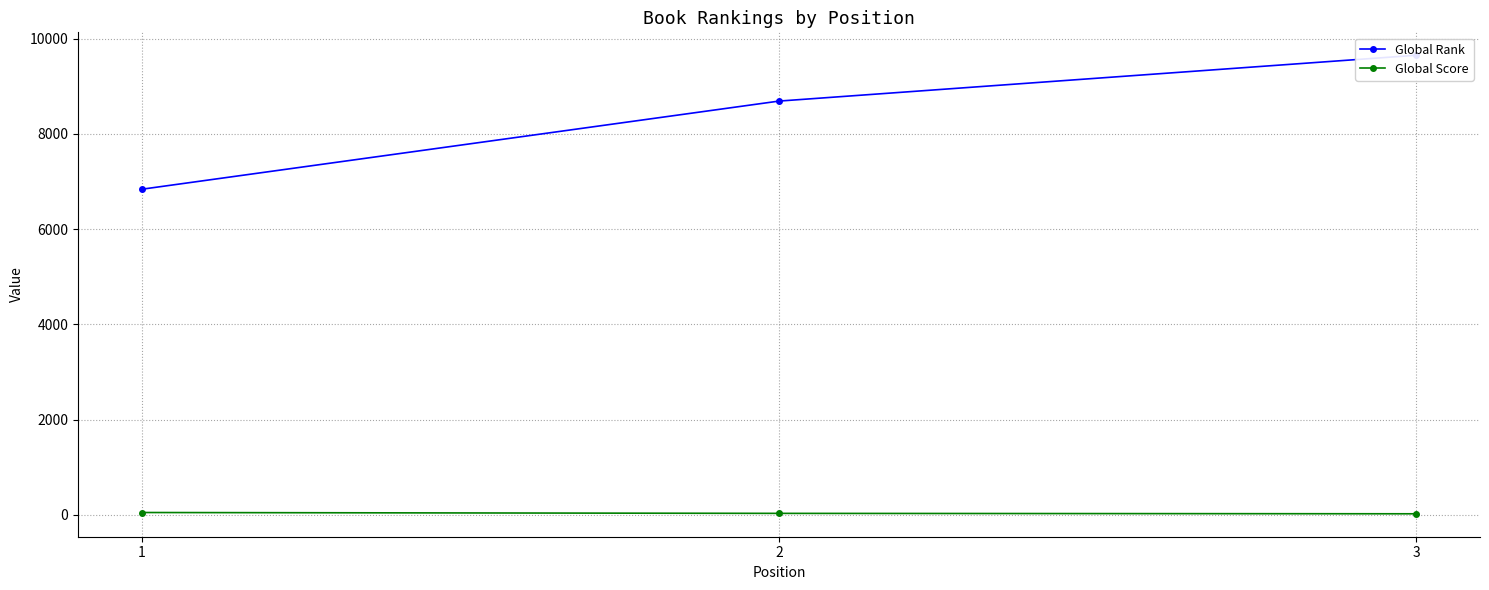

What is the value of the Global Rank point at the 3rd from the left?

9651